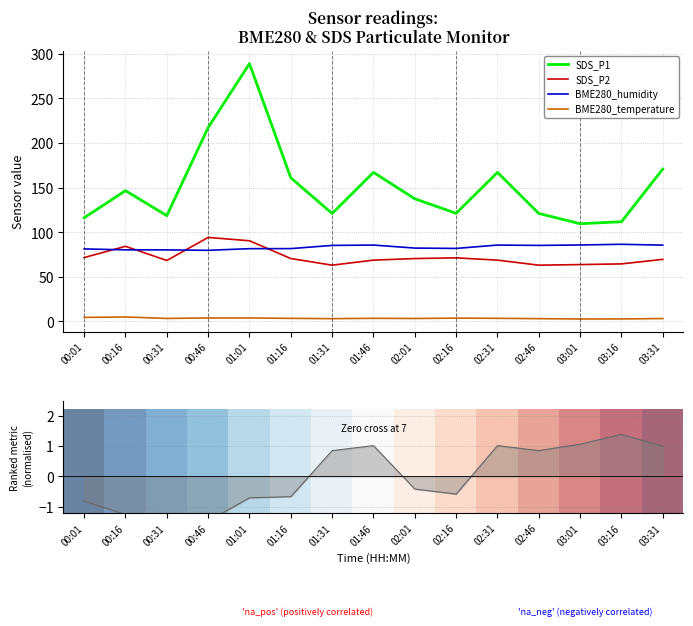

In SDS_P1, how many points are lower than both neighbors (excluding endpoints)?

4